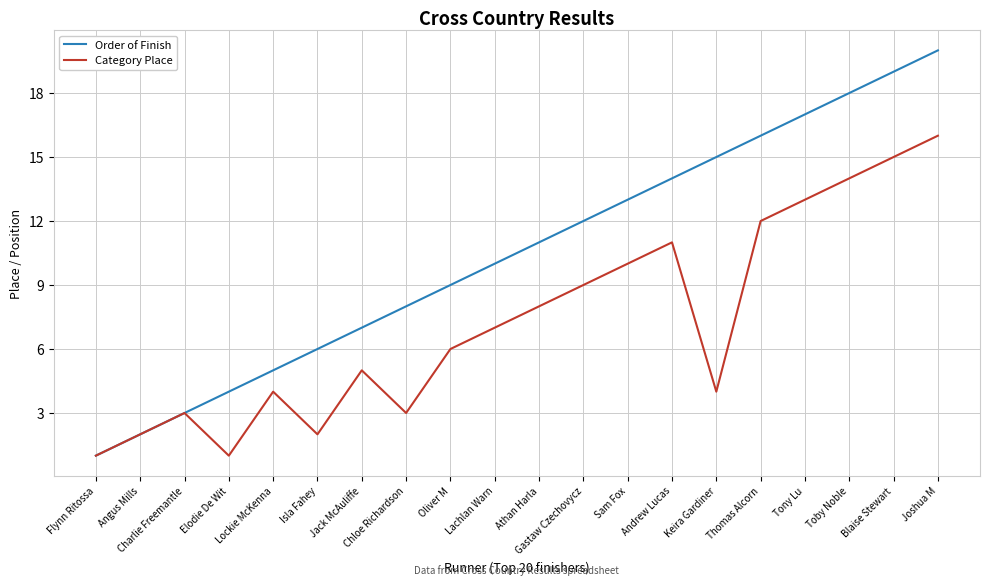

Which series has the largest range (max minus min)?

Order of Finish